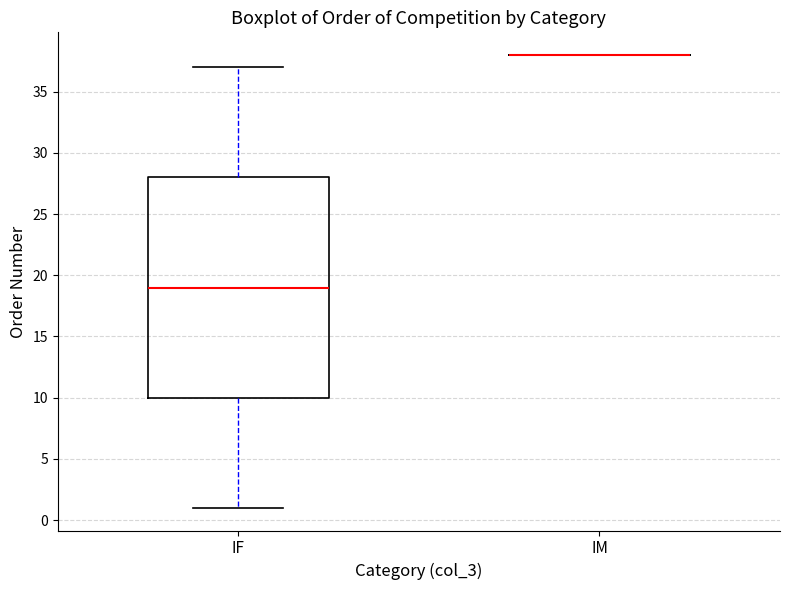

Comparing the boxes themselves (not the whiskers), which one is the tallest?

IF